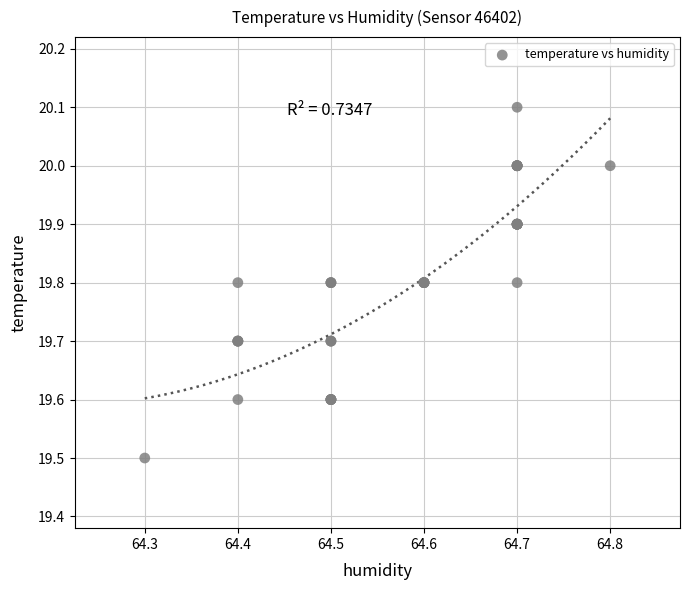

What Y value in the scatter plot is closest to 19?

19.5